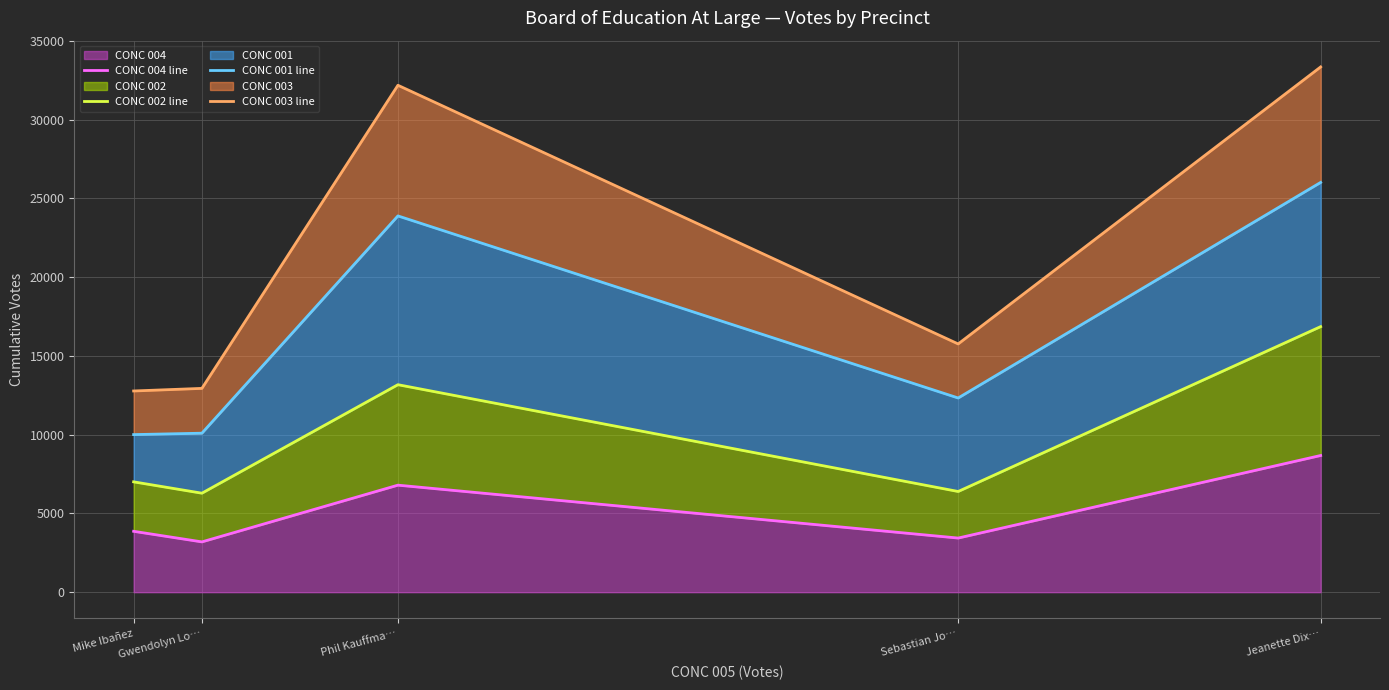

How many interior local peaks does the CONC 001 line series have?

1